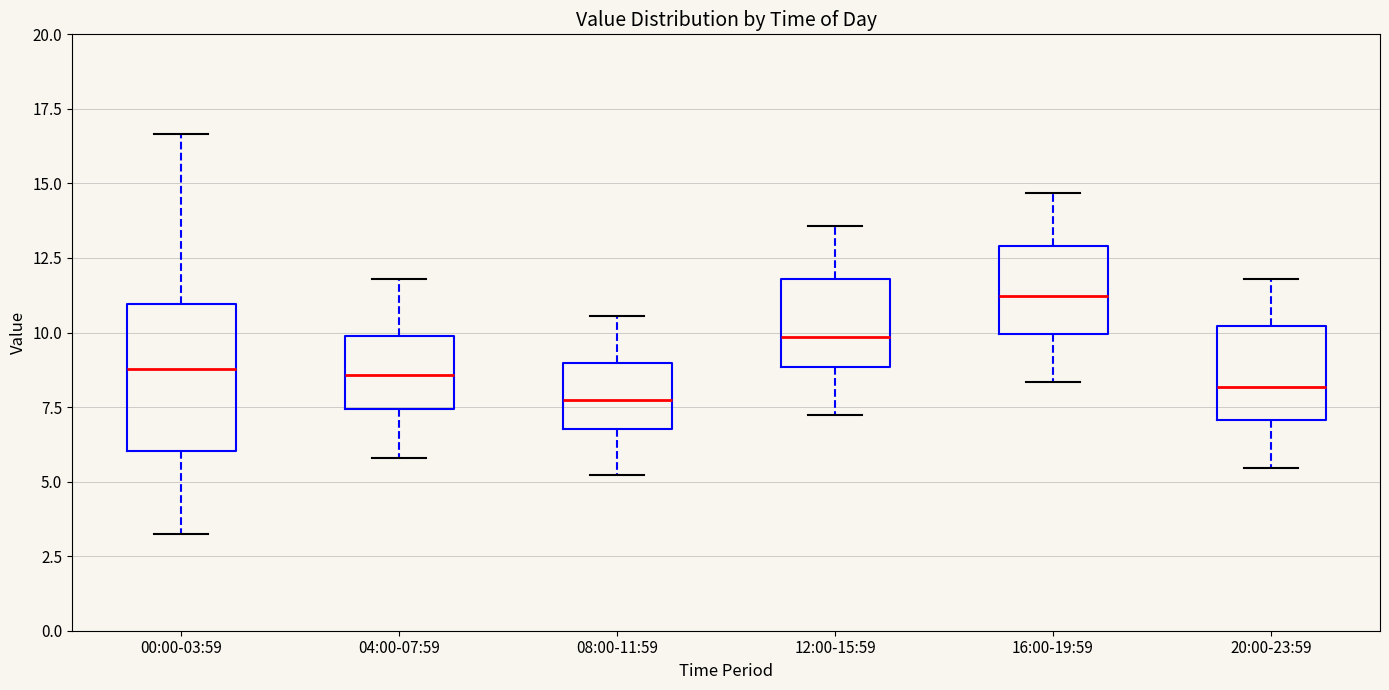

Reading left to right, read every box against the y-axis: the position of its median line, the range the box covers, and the ends of its whiskers. The values are not printed on the chart, so give them approximately, as read against the axis.

00:00-03:59: median 9.0, box 6.0 to 11.0, whiskers 3.5 to 16.5
04:00-07:59: median 8.5, box 7.5 to 10.0, whiskers 6.0 to 12.0
08:00-11:59: median 7.5, box 7.0 to 9.0, whiskers 5.0 to 10.5
12:00-15:59: median 10.0, box 9.0 to 12.0, whiskers 7.0 to 13.5
16:00-19:59: median 11.0, box 10.0 to 13.0, whiskers 8.5 to 14.5
20:00-23:59: median 8.0, box 7.0 to 10.0, whiskers 5.5 to 12.0